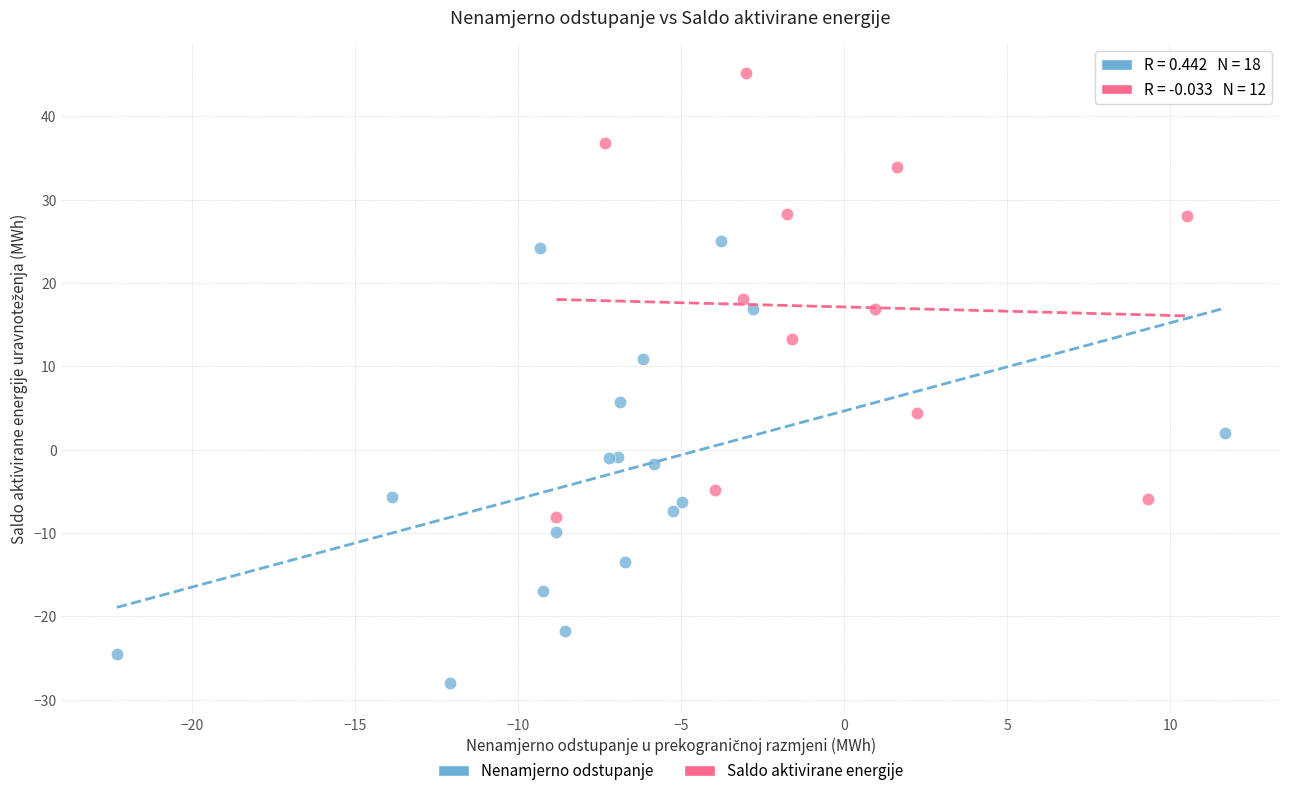

Which series reaches the minimum Y coordinate?

Nenamjerno odstupanje